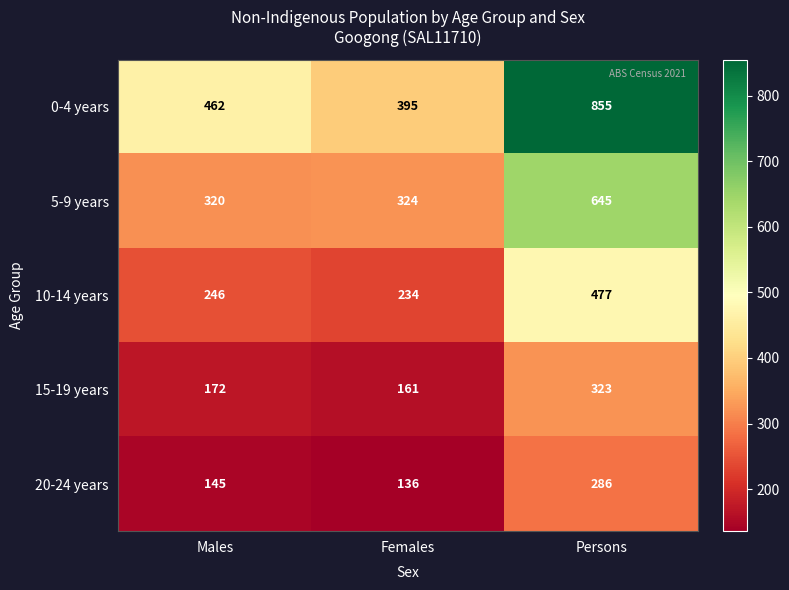

The value of 5-9 years at Persons is 645. True or false?

True